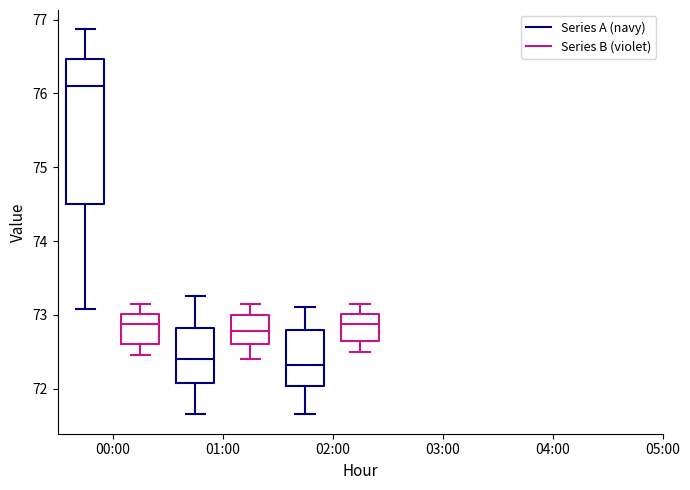

Reading left to right, read every box against the y-axis: the position of its median line, the range the box covers, and the ends of its whiskers. The values are not printed on the chart, so give them approximately, as read against the axis.

00:00 (Series A (navy)): median 76.1, box 74.5 to 76.5, whiskers 73.1 to 76.9
00:00 (Series B (violet)): median 72.9, box 72.6 to 73.0, whiskers 72.5 to 73.2
01:00 (Series A (navy)): median 72.4, box 72.1 to 72.8, whiskers 71.7 to 73.3
01:00 (Series B (violet)): median 72.8, box 72.6 to 73.0, whiskers 72.4 to 73.2
02:00 (Series A (navy)): median 72.3, box 72.0 to 72.8, whiskers 71.7 to 73.1
02:00 (Series B (violet)): median 72.9, box 72.7 to 73.0, whiskers 72.5 to 73.2